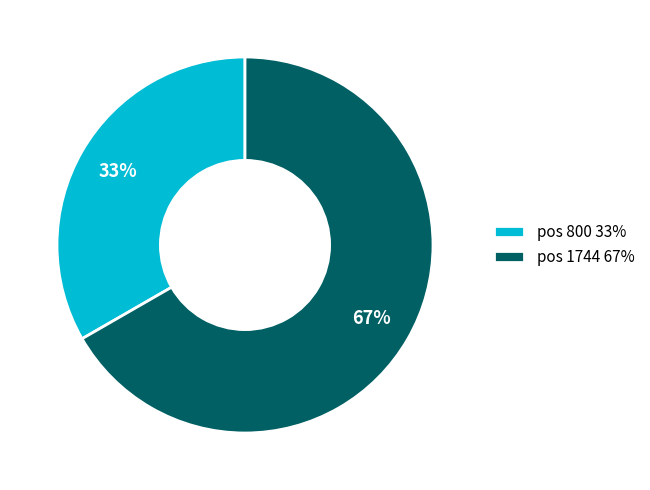

Count the number of slices in the pie.

2